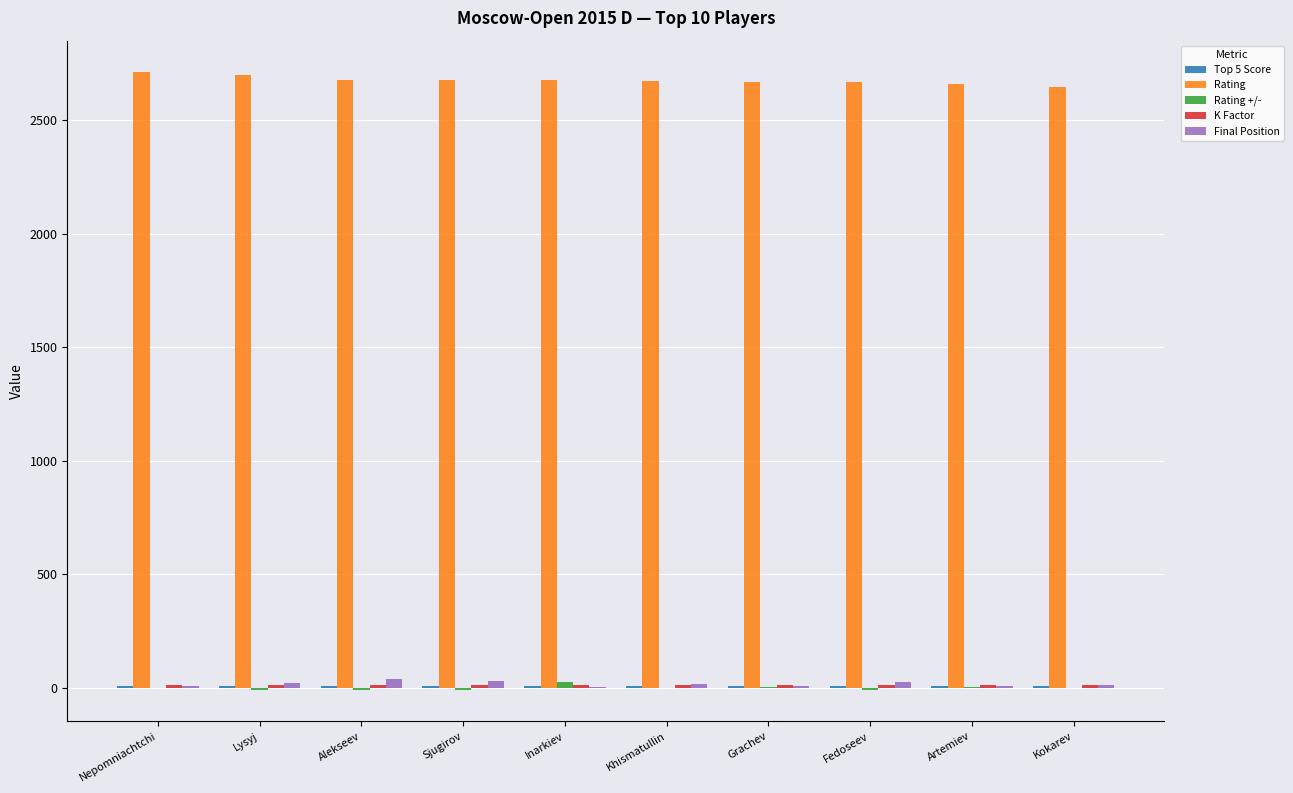

True or false: Rating has a value of 4596.4 at Lysyj.

False